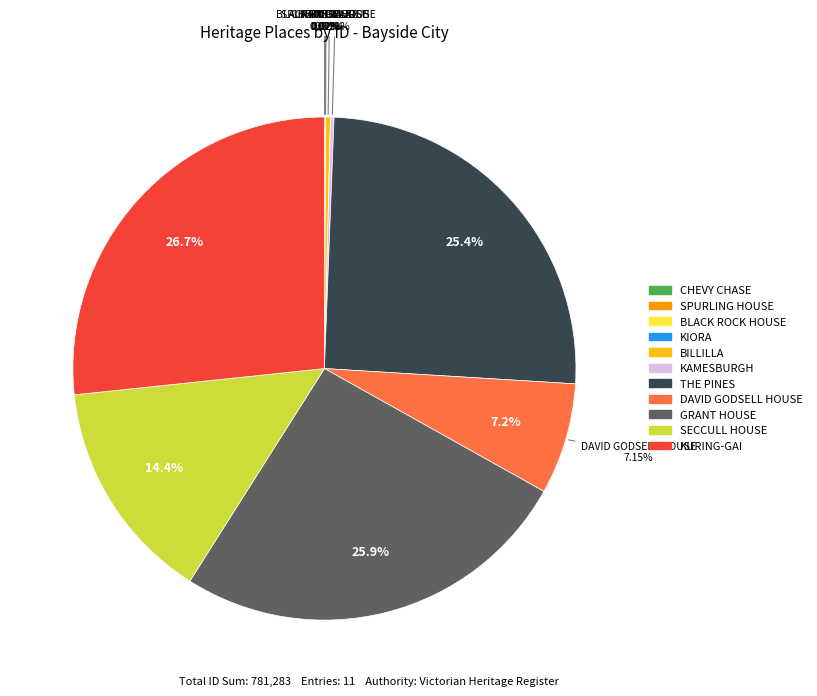

Is there a majority slice in this chart?

No